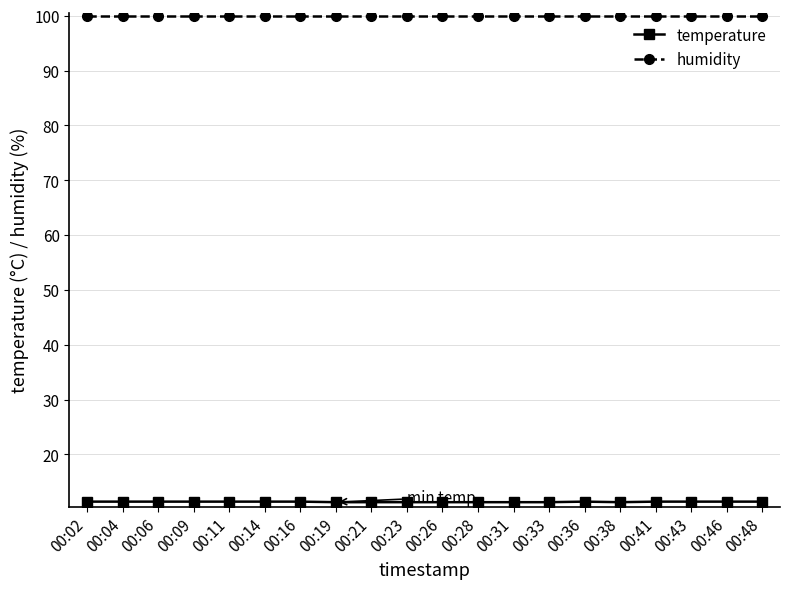

Is this an area chart (filled region under the line)?

No